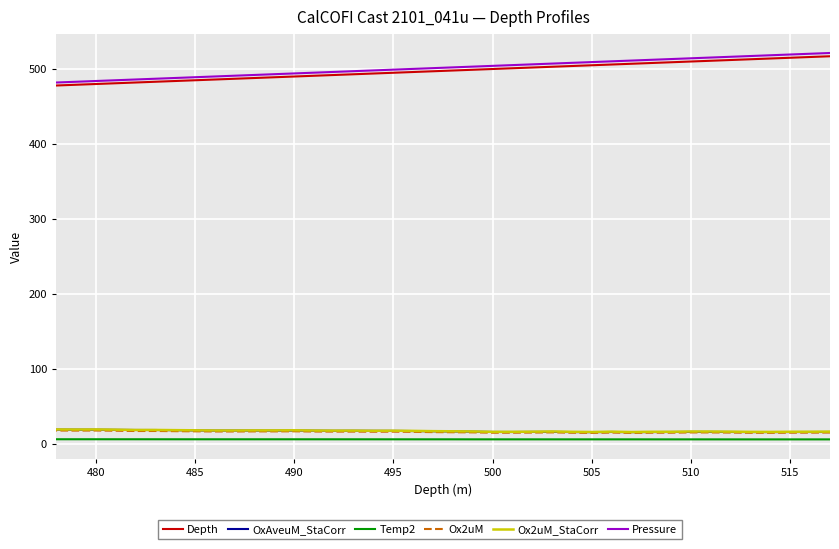

List the series in order of their peak value, lowest first.

Temp2, Ox2uM, OxAveuM_StaCorr, Ox2uM_StaCorr, Depth, Pressure